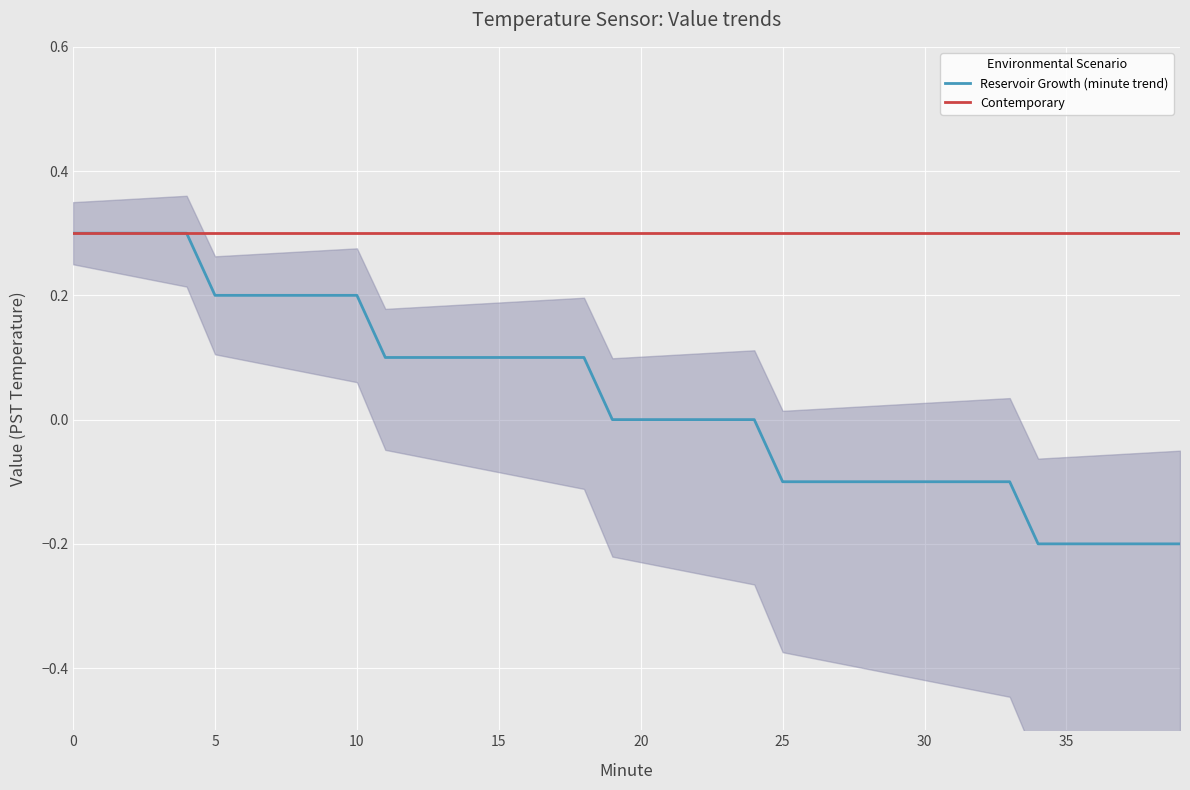

What is the lowest value of the Contemporary series?

0.3